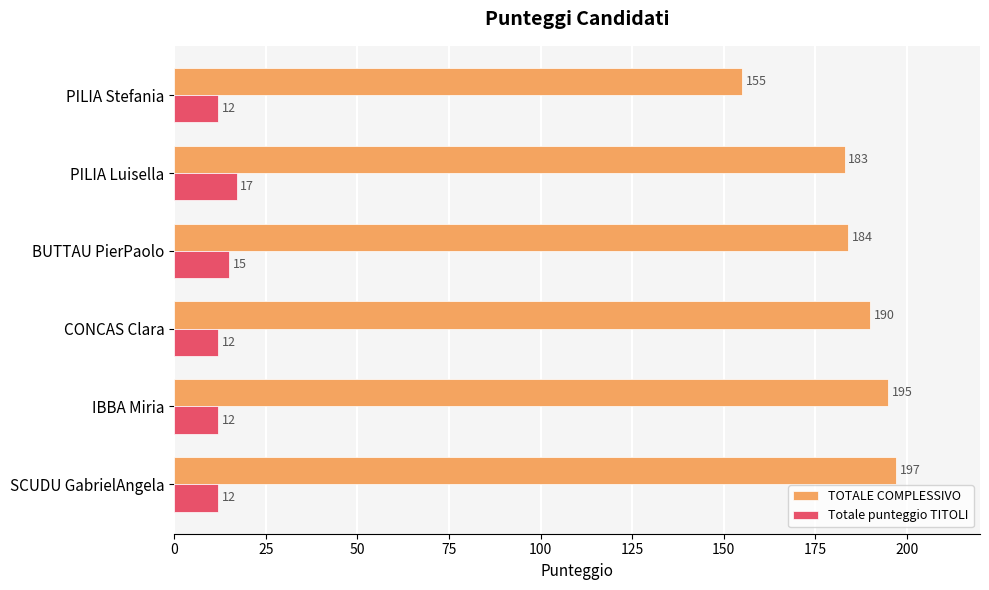

The Totale punteggio TITOLI series shows 20 at IBBA Miria. True or false?

False